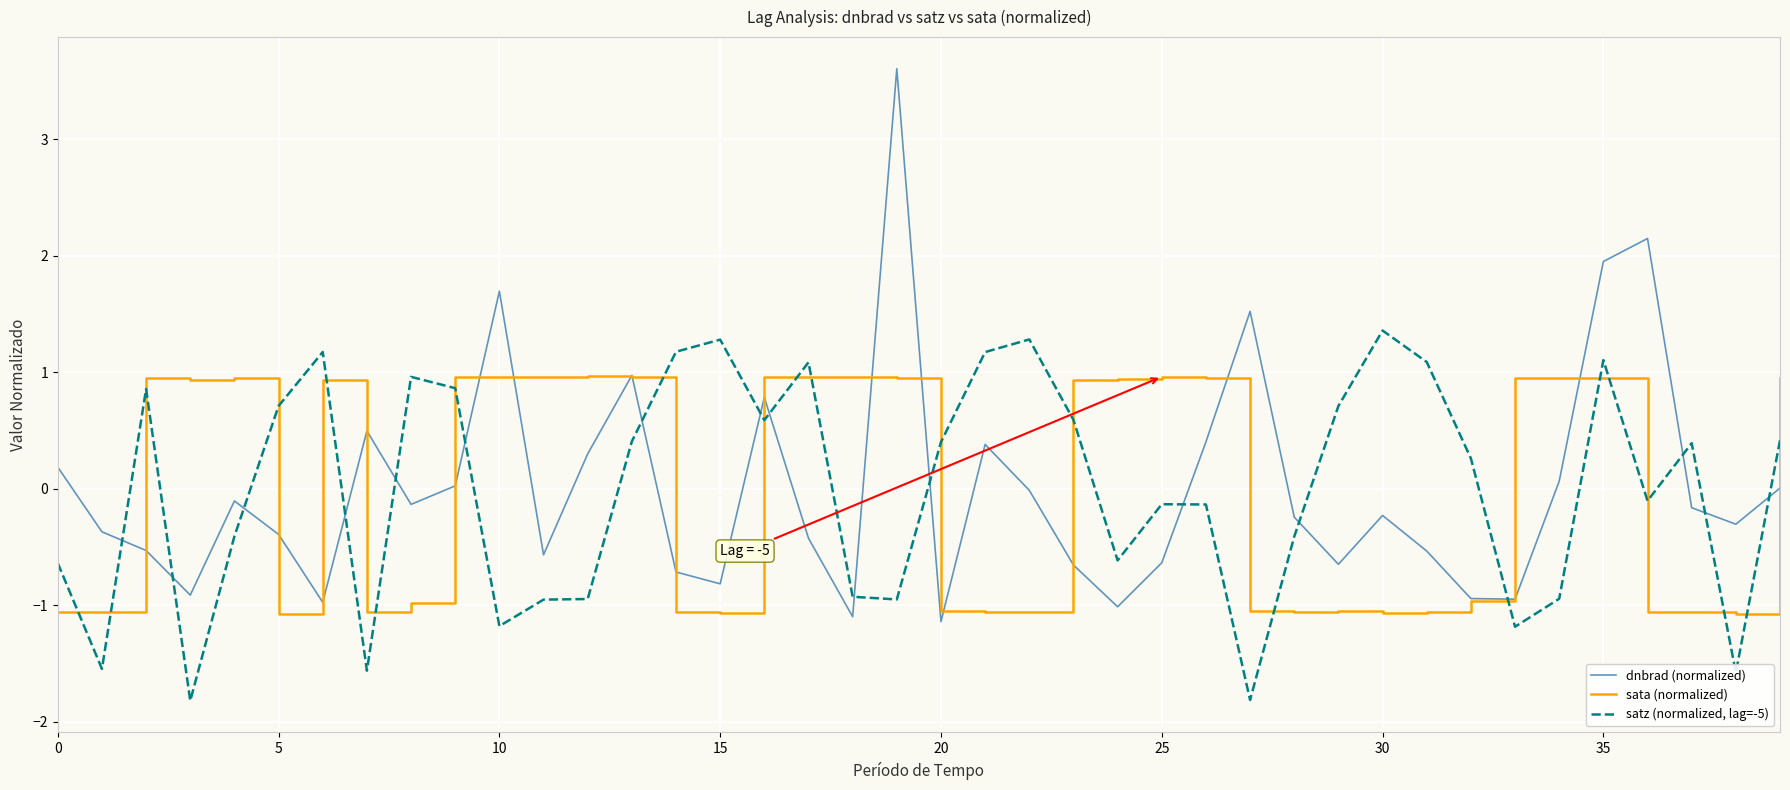

What is the minimum value for dnbrad (normalized)?

-1.1